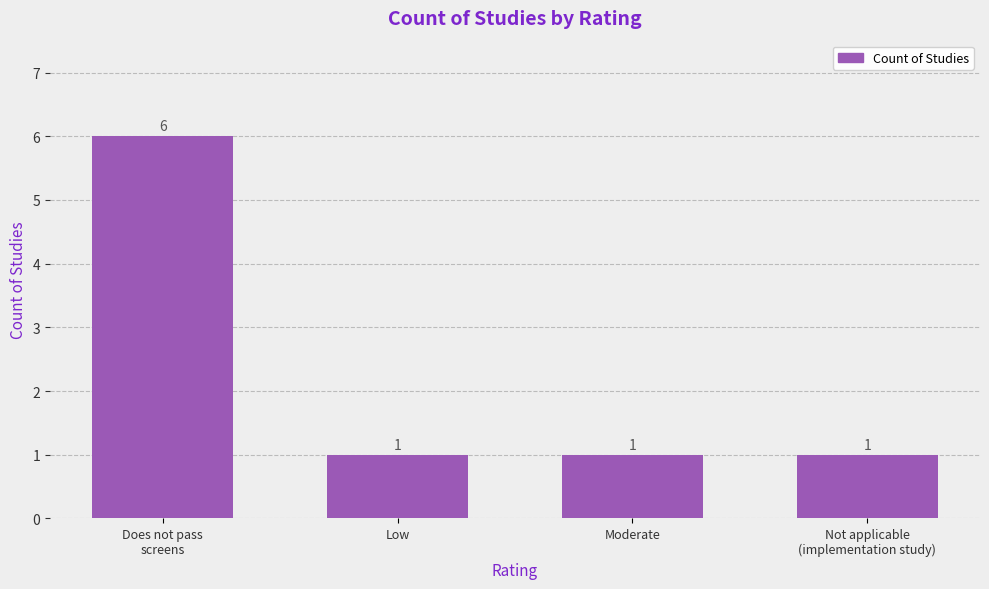

What is the ratio of the value at Low to the value at Moderate?

1.0